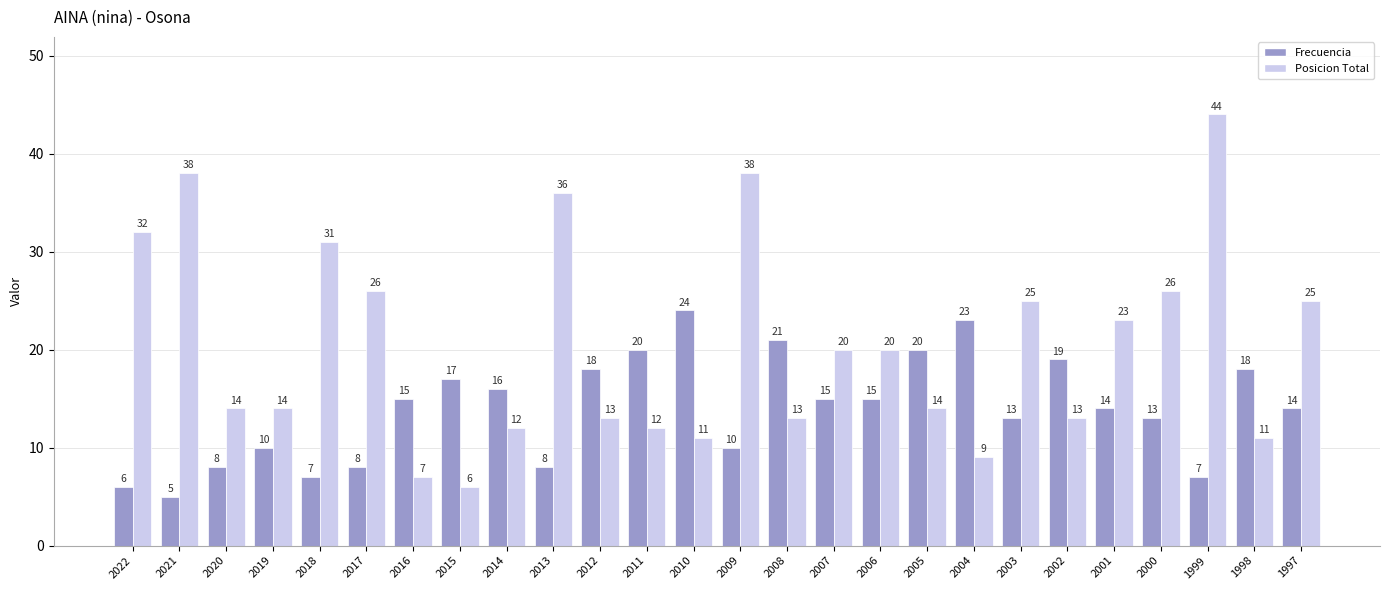

How many bars are there in total?

52